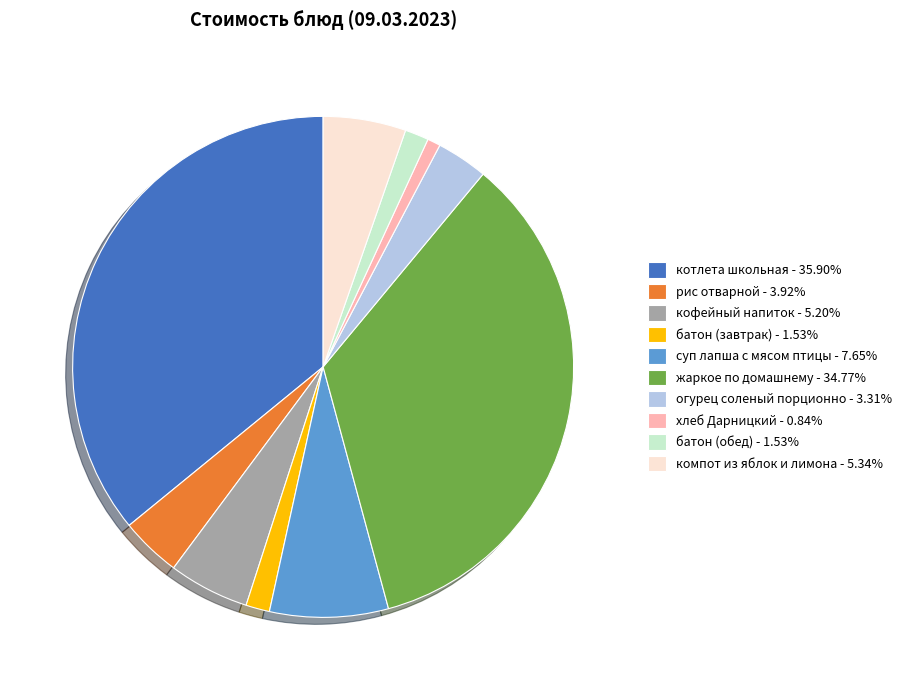

Which has a higher value, батон (завтрак) or котлета школьная?

котлета школьная